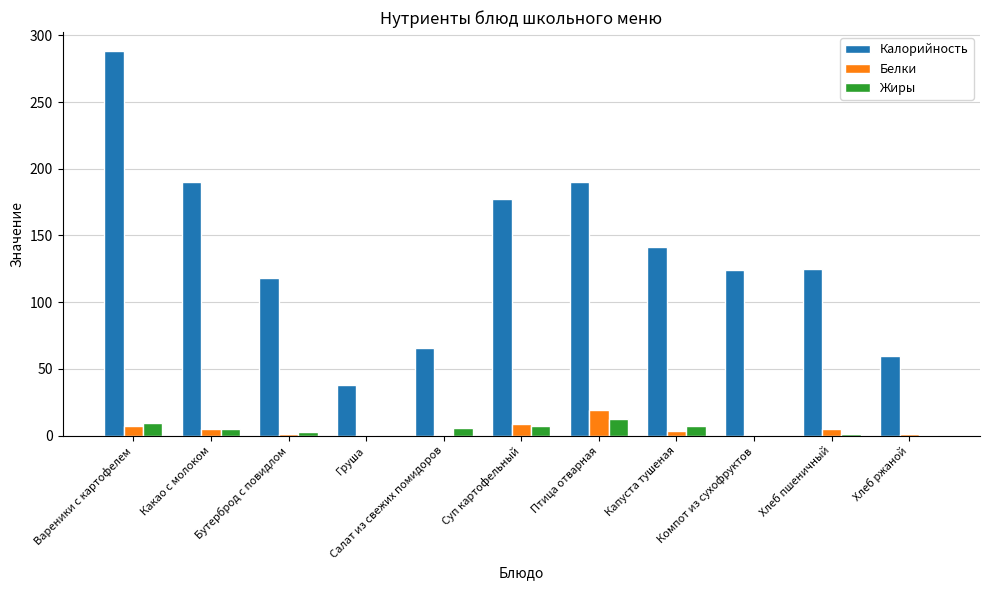

What is the total value across all series at Хлеб ржаной?

61.8